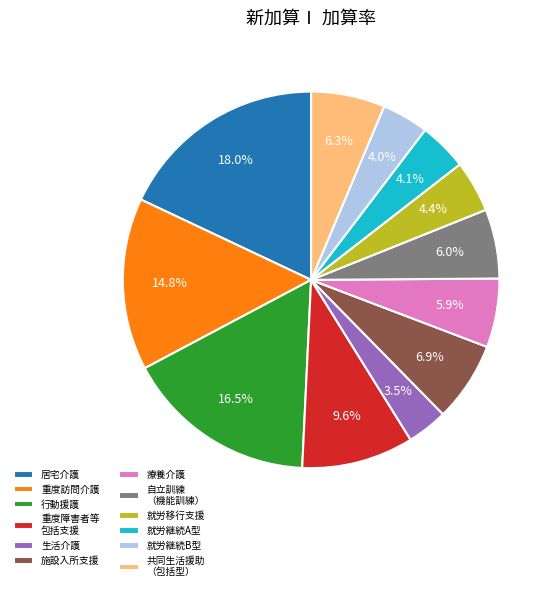

What is the smallest slice in the pie chart?

生活介護